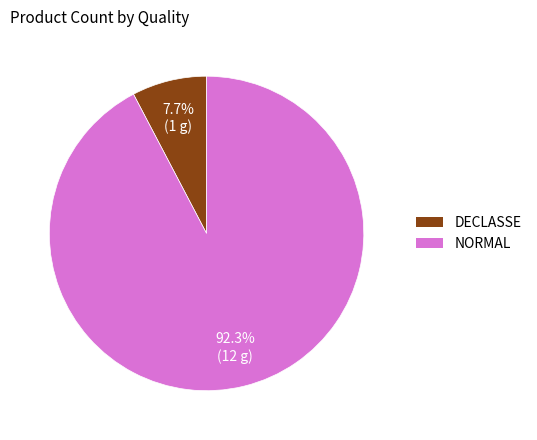

What percentage is the DECLASSE slice, to the nearest percent?

8%